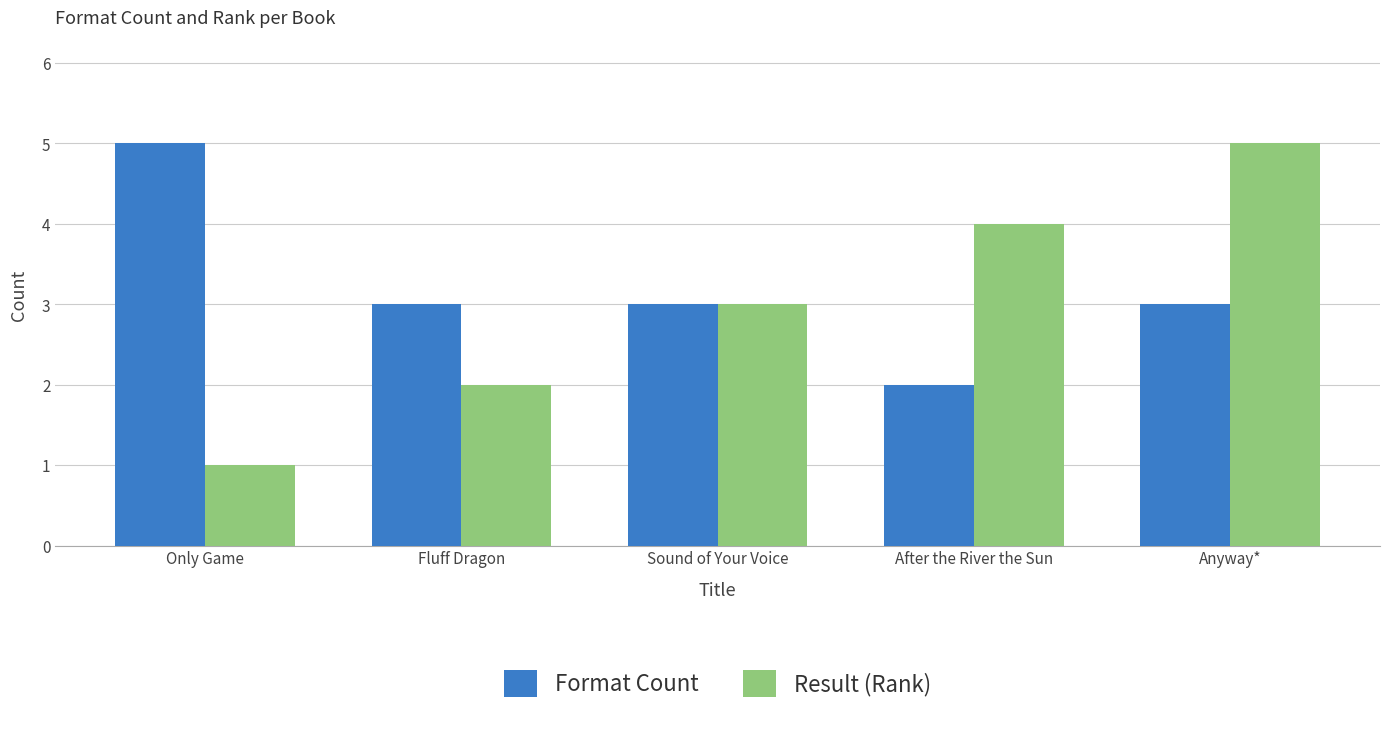

Reading right to left, list all the values displayed in this chart.

Format Count: 3	2	3	3	5
Result (Rank): 5	4	3	2	1